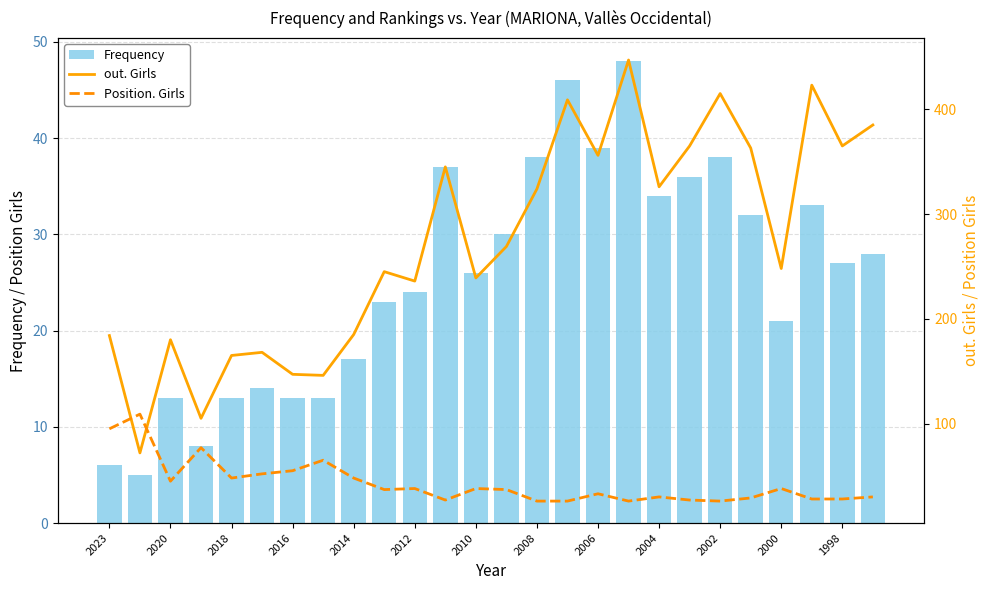

Reading left to right, extract all data points from this chart.

Frequency: 6	5	13	8	13	14	13	13	17	23	24	37	26	30	38	46	39	48	34	36	38	32	21	33	27	28
out. Girls: 184	72	180	105	165	168	147	146	185	245	236	345	239	269	324	409	356	447	326	365	415	363	248	423	365	385
Position. Girls: 95	109	45	77	48	52	55	65	48	37	38	27	38	37	26	26	33	26	30	27	26	29	38	28	28	30